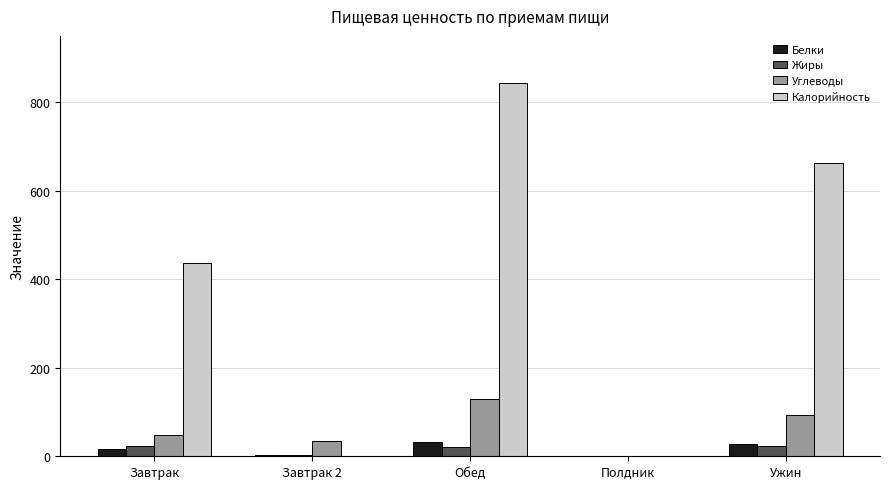

Is the value of Жиры at Обед greater than the value of Калорийность at Завтрак?

No